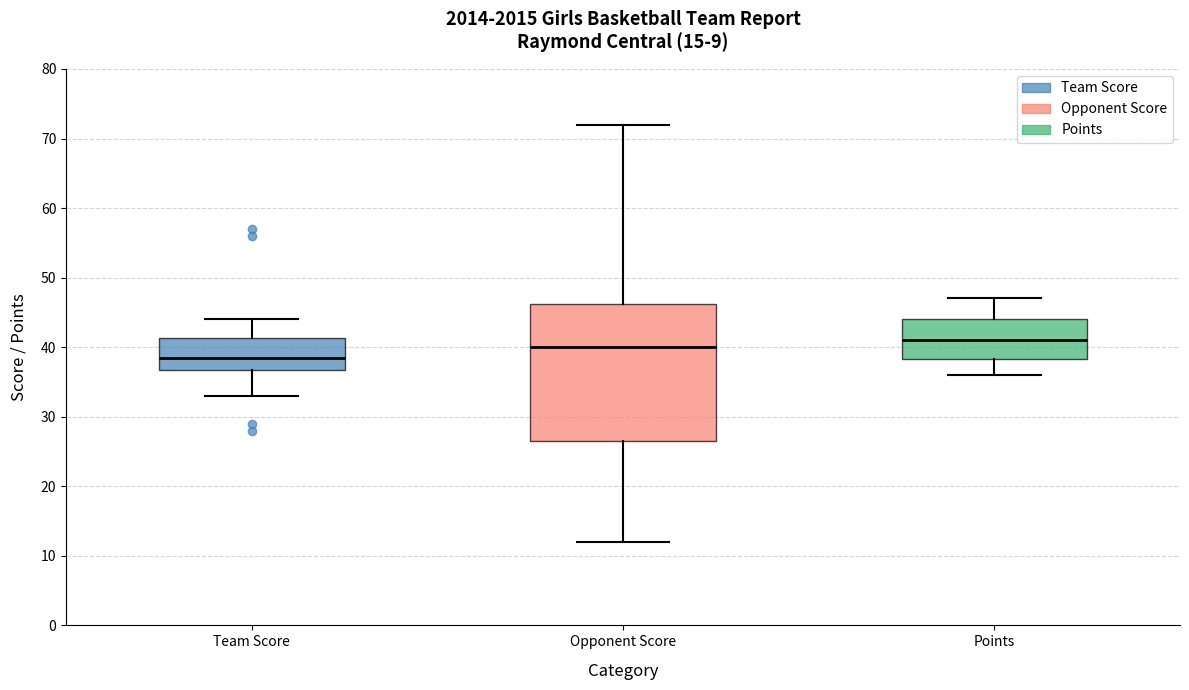

Where does the upper whisker of the box for Opponent Score end on the y-axis? The values are not printed on the chart, so give them approximately, as read against the axis.

72